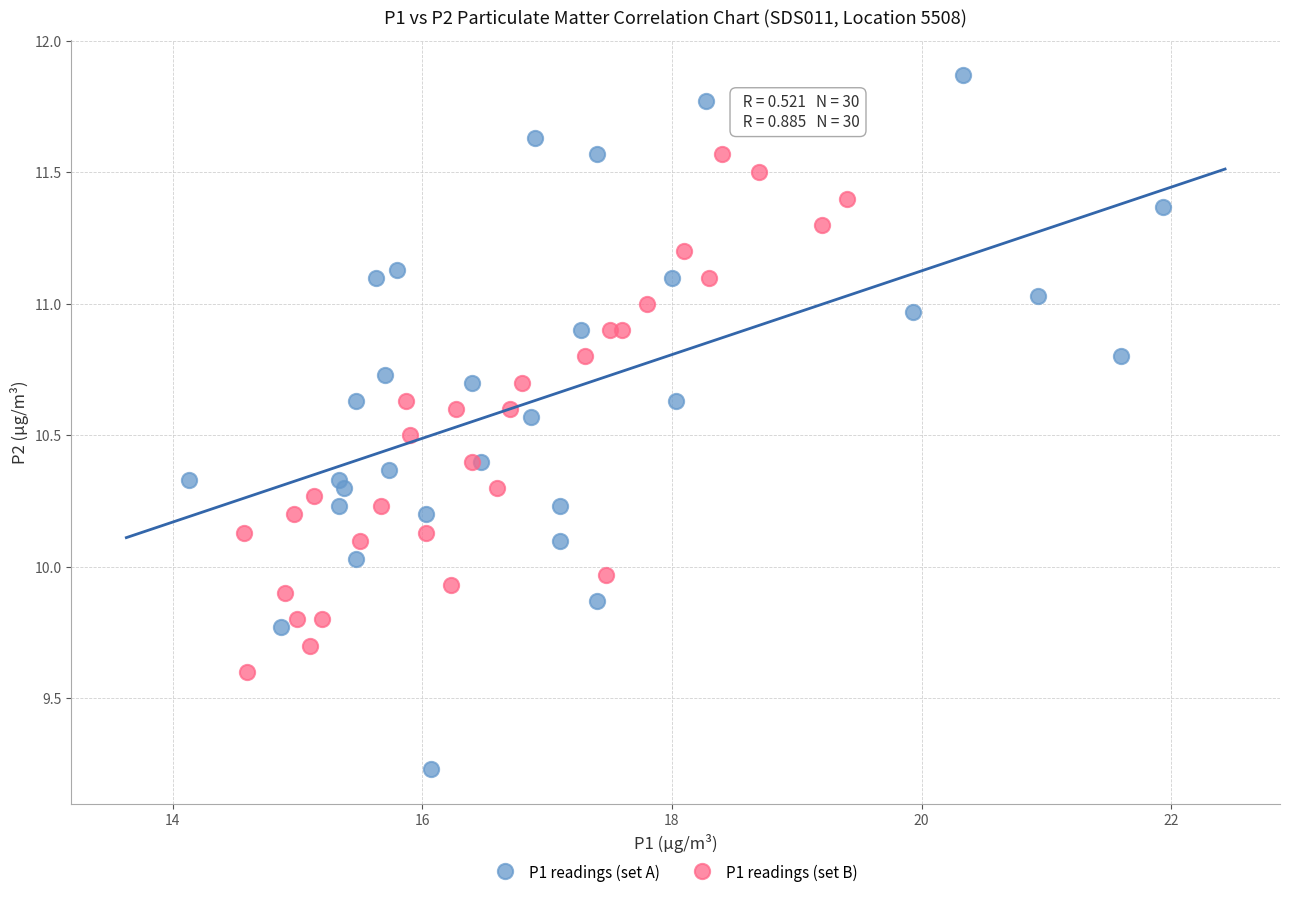

Which series reaches the minimum Y coordinate?

P1 readings (set A)